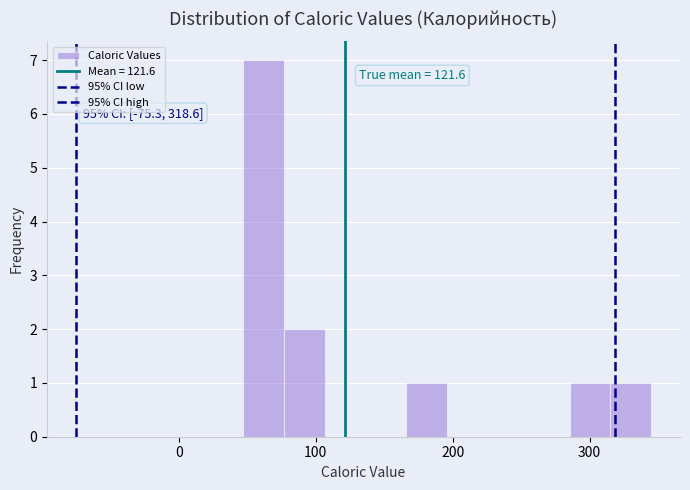

Read against the x-axis, roughly where is the centre of the tallest bar?

60